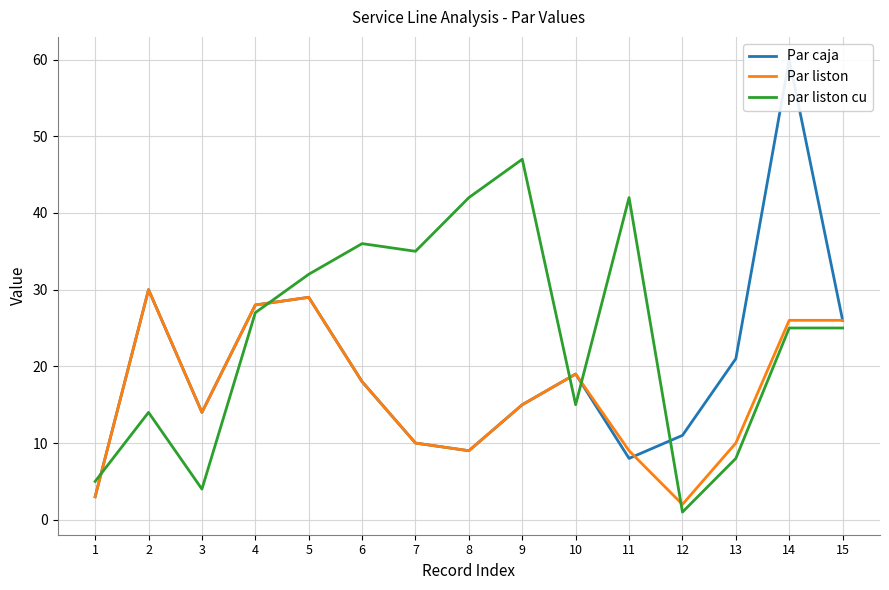

After their last crossing, which series has the higher values: Par liston or Par caja?

Par caja